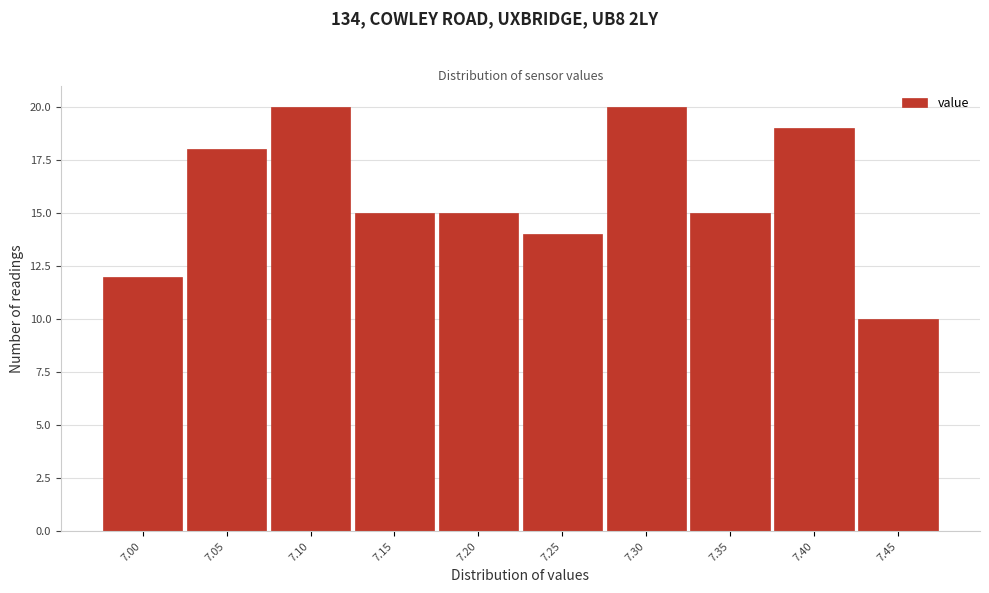

Reading right to left, list all the values displayed in this chart.

7.45=10	7.40=19	7.35=15	7.30=20	7.25=14	7.20=15	7.15=15	7.10=20	7.05=18	7.00=12